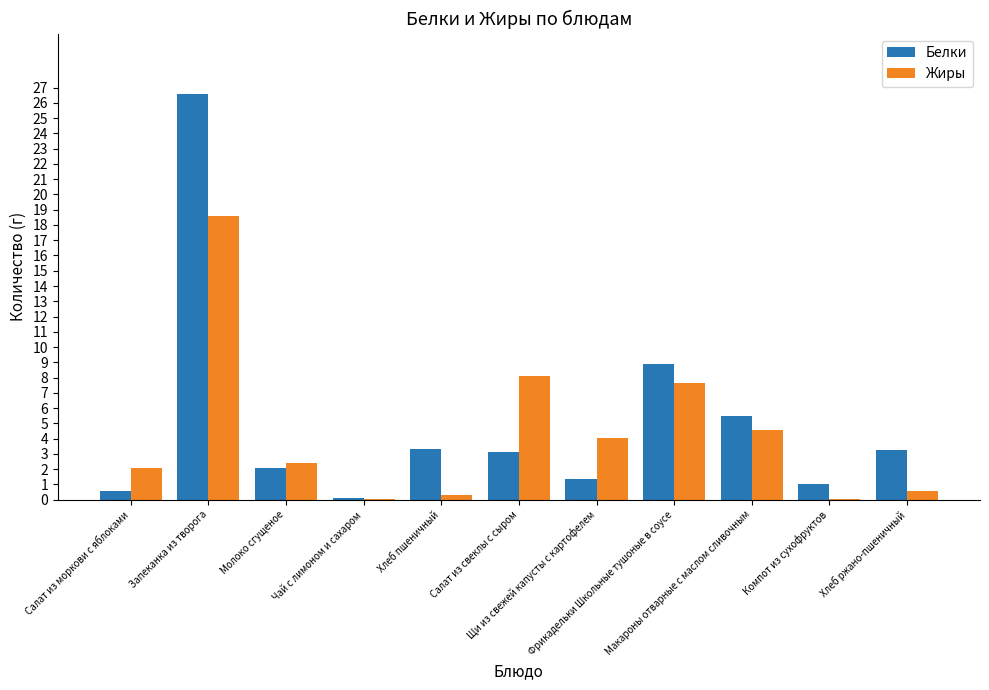

Is it true that Жиры equals 0.3 at Хлеб пшеничный?

True